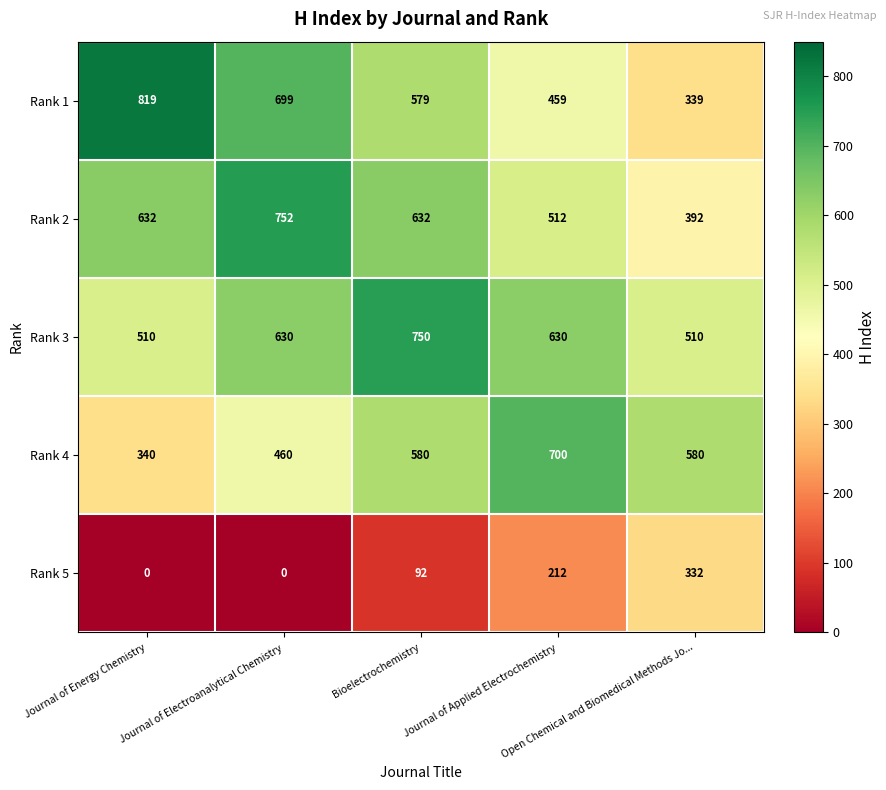

List the series in order of their peak value, lowest first.

Rank 5, Rank 4, Rank 3, Rank 2, Rank 1